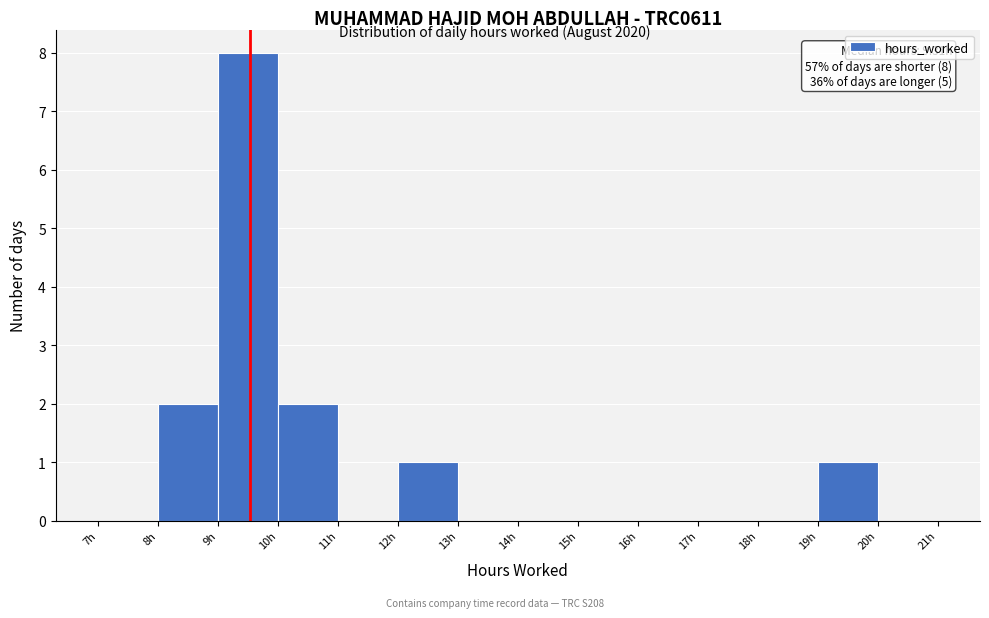

Which range on the x-axis has the tallest bar?

9 to 10